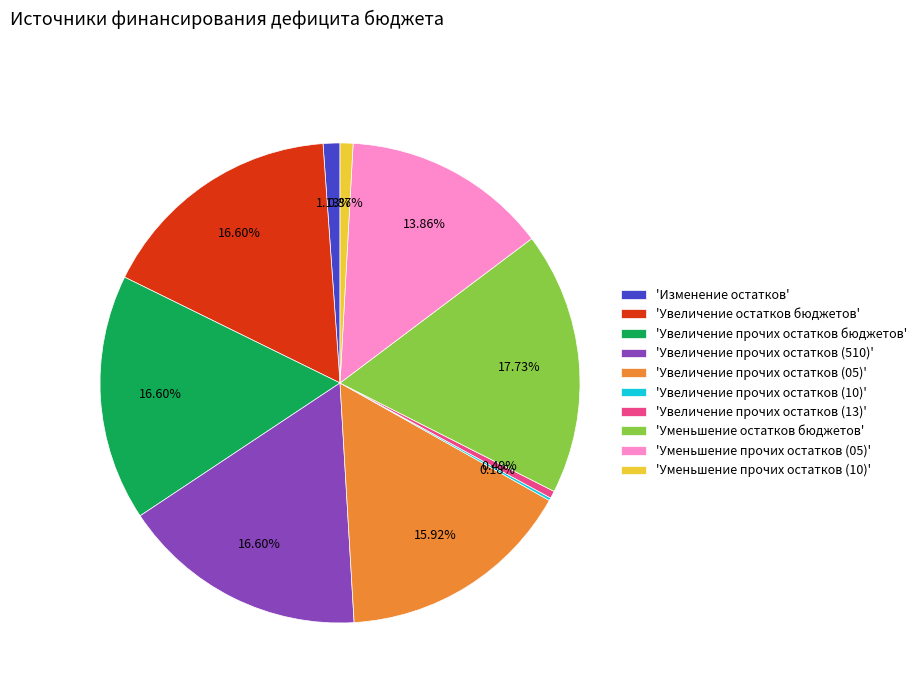

Do 'Увеличение прочих остатков бюджетов' and 'Увеличение прочих остатков (05)' together represent more than half of the pie?

No